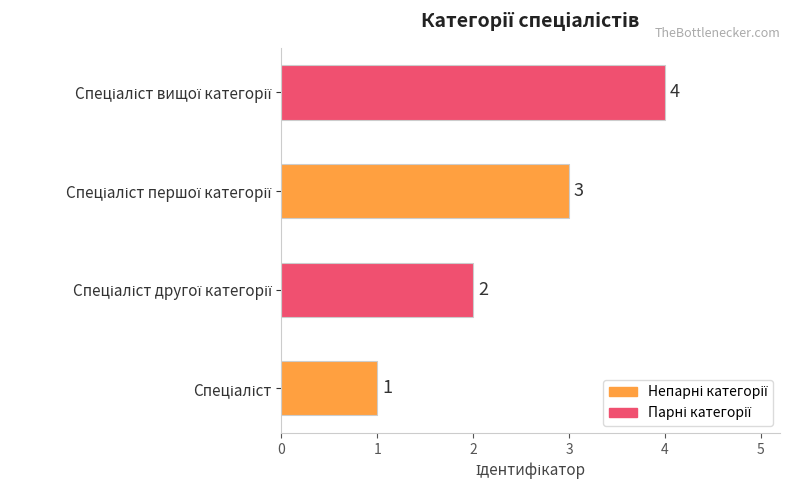

What is the smallest value displayed?

1